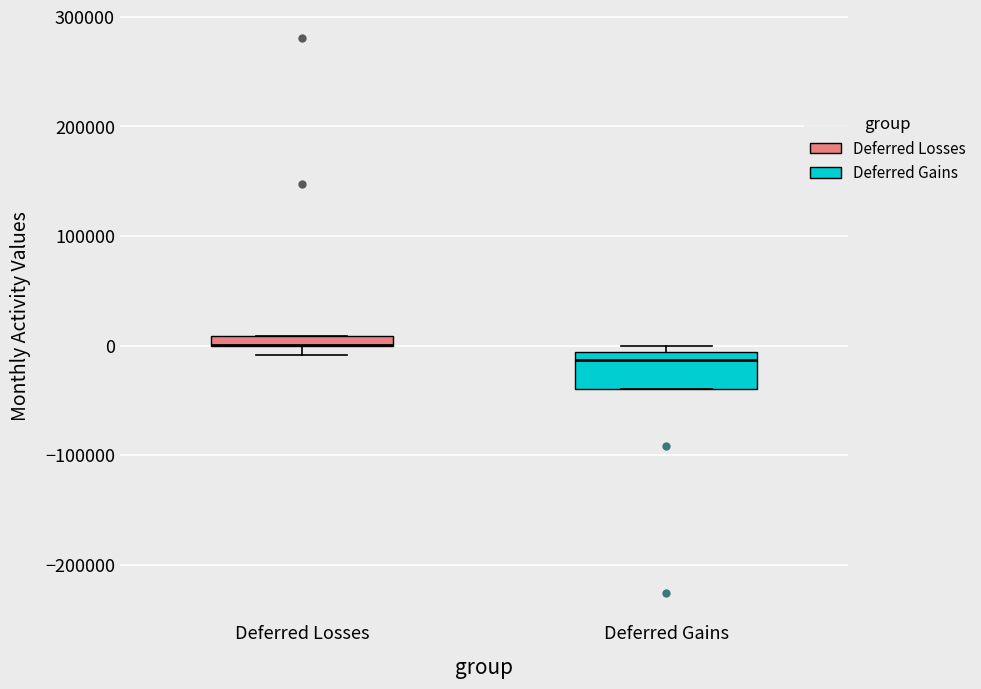

Comparing the boxes themselves (not the whiskers), which one is the tallest?

Deferred Gains